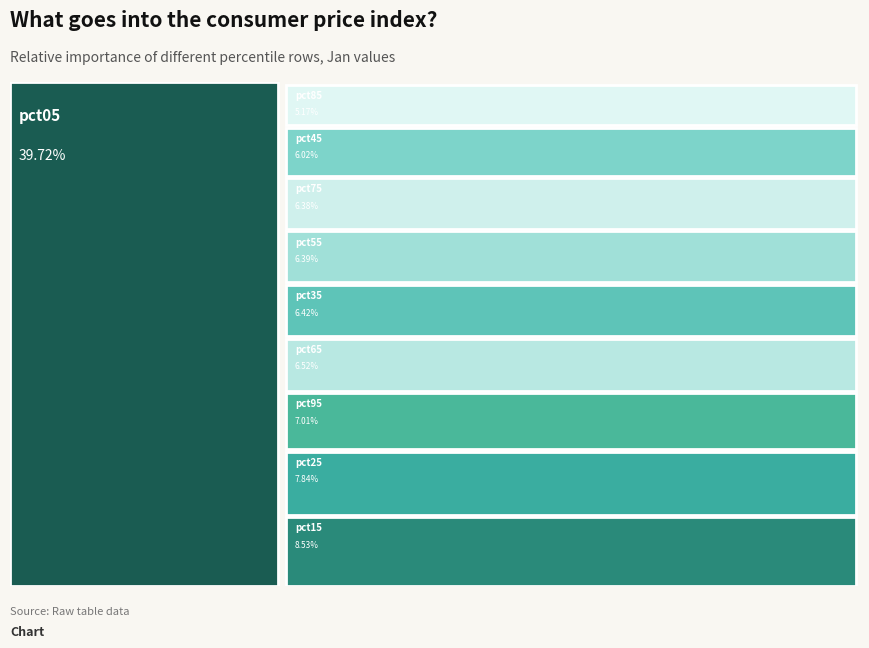

To the nearest percent, what percentage of the pie is pct55?

6%